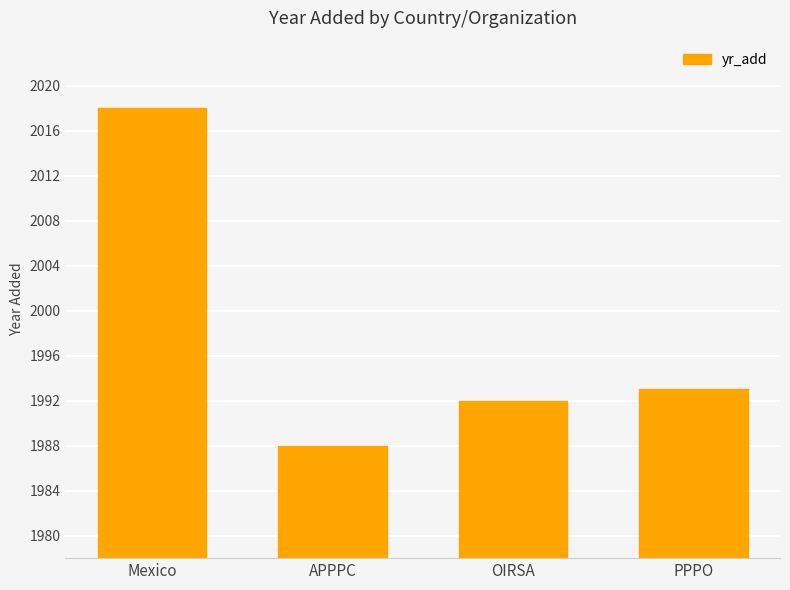

Reading right to left, extract all data points from this chart.

PPPO=1993	OIRSA=1992	APPPC=1988	Mexico=2018